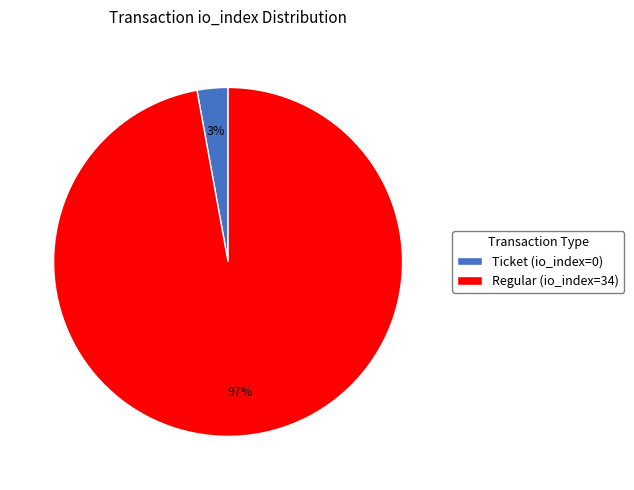

Count the number of slices in the pie.

2